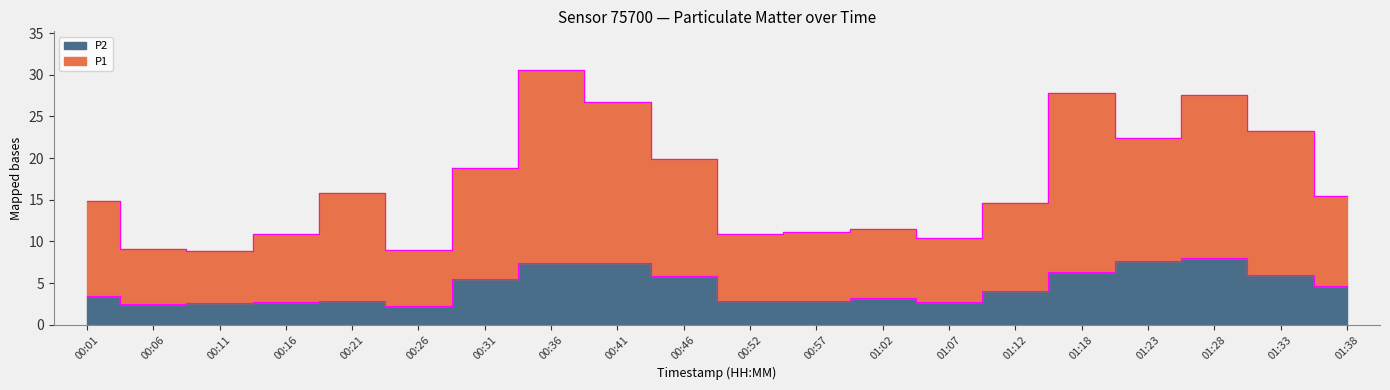

At how many categories does at least one series exceed 9?

18